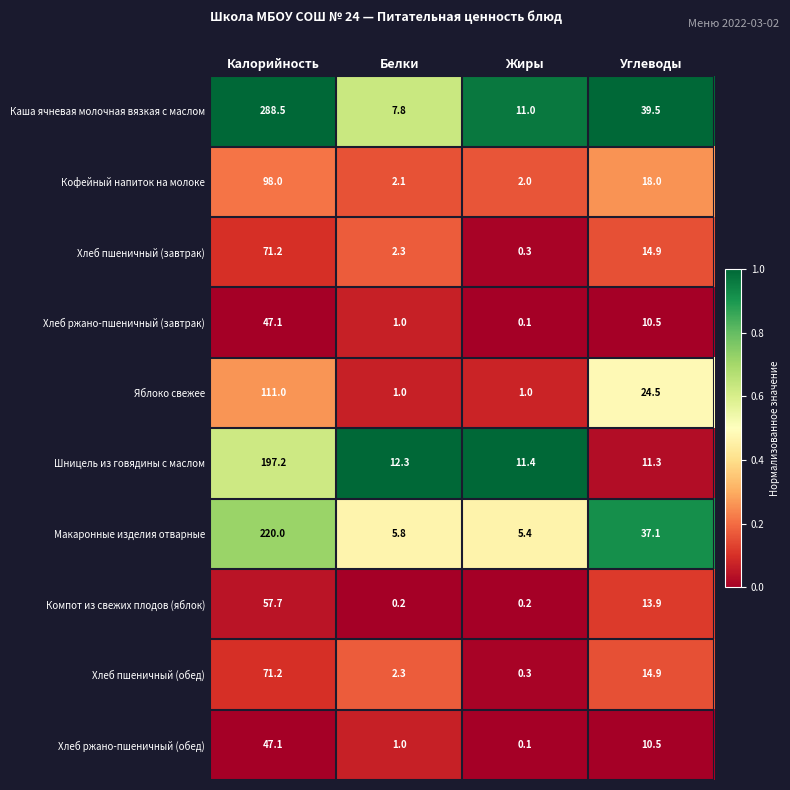

Which series has the largest total across all categories?

Каша ячневая молочная вязкая с маслом